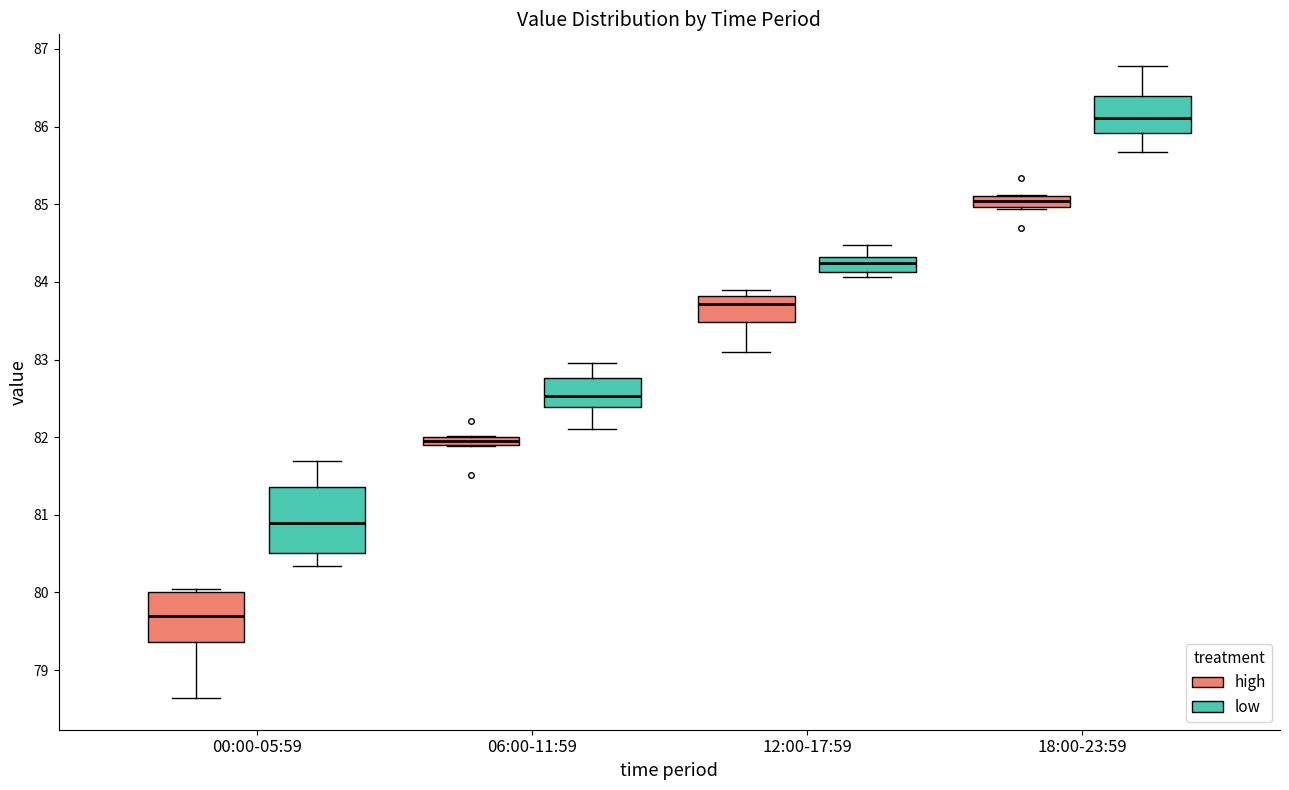

Which box has the highest median line?

18:00-23:59 (low)